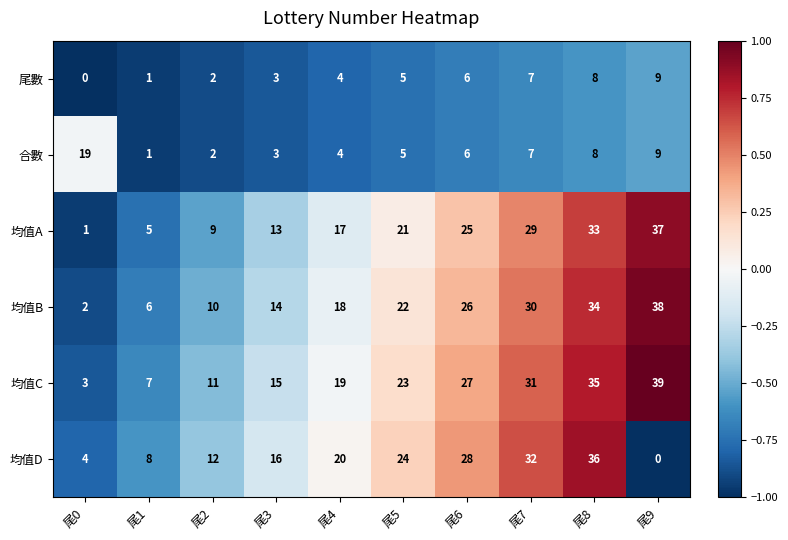

What is the spread (max minus min) of values at 尾1?

7